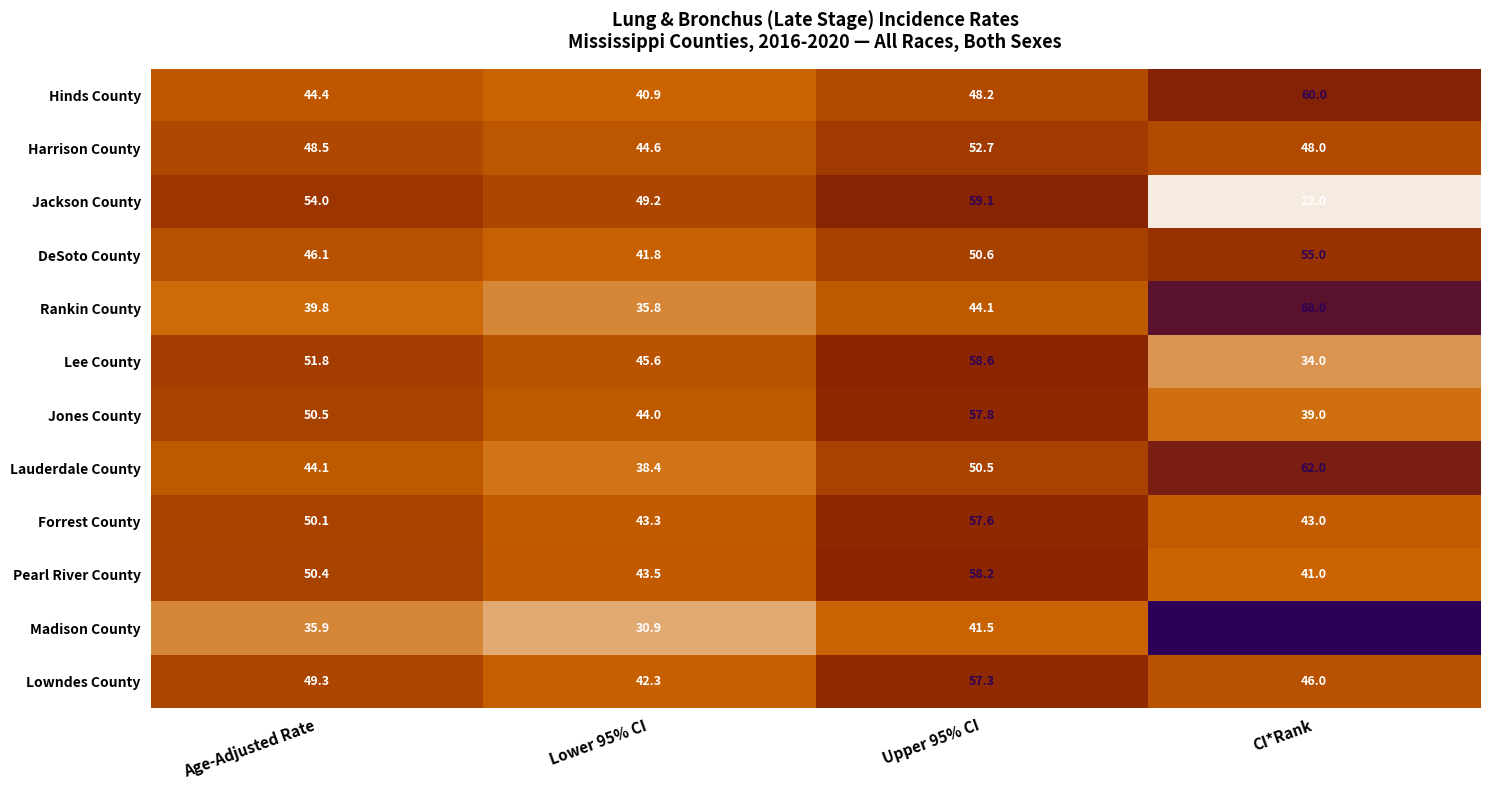

What is the approximate value of Jones County at Age-Adjusted Rate?

50.5